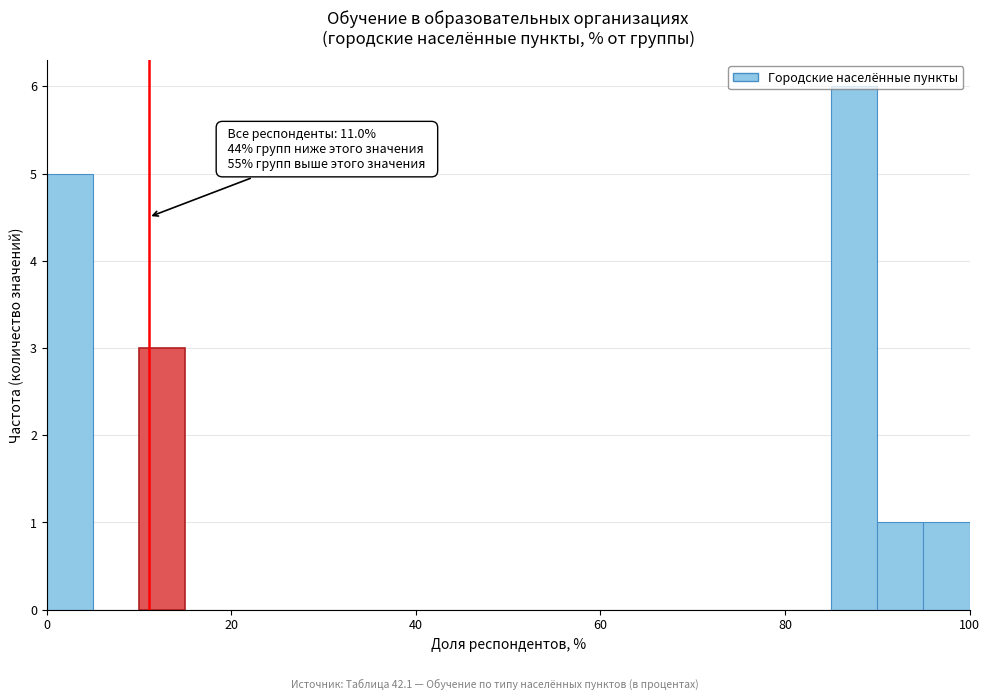

Read against the x-axis, roughly where is the centre of the tallest bar?

88